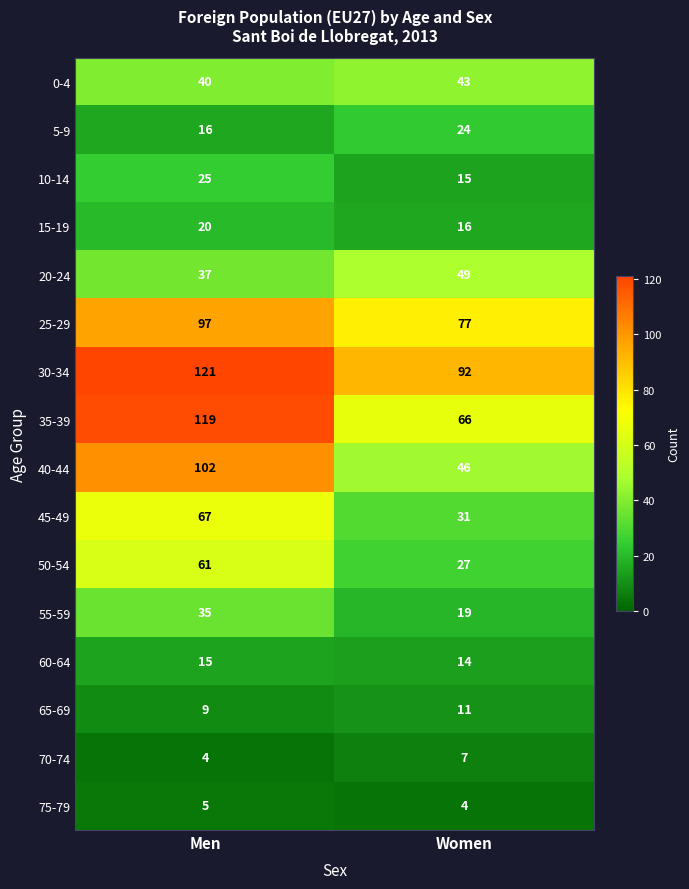

The value of 40-44 at Women is 46. True or false?

True